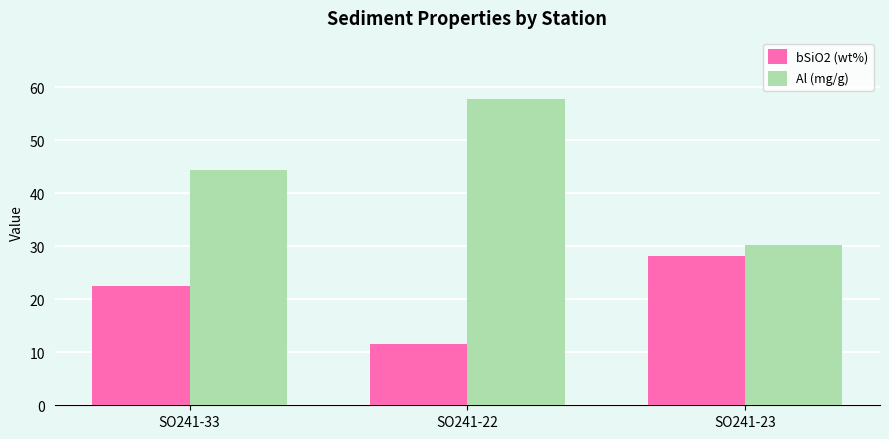

Reading left to right, list all the values displayed in this chart.

bSiO2 (wt%): 22.6	11.6	28.2
Al (mg/g): 44.4	57.8	30.3